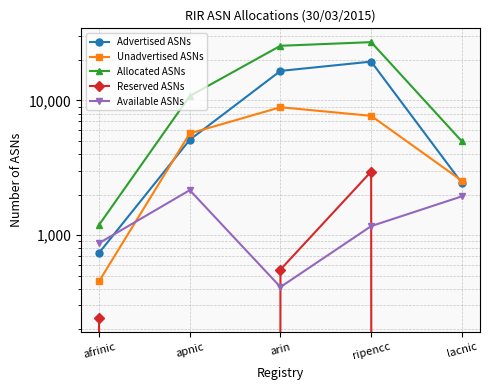

Between ripencc and arin, which is larger?

ripencc